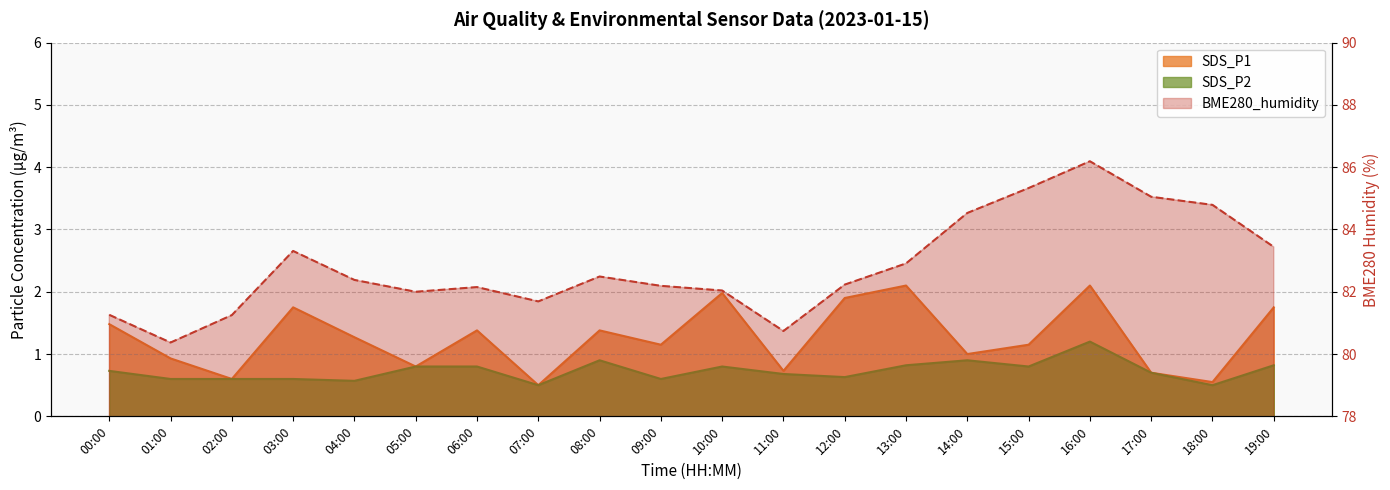

Between 08:00 and 13:00, which is larger?

13:00